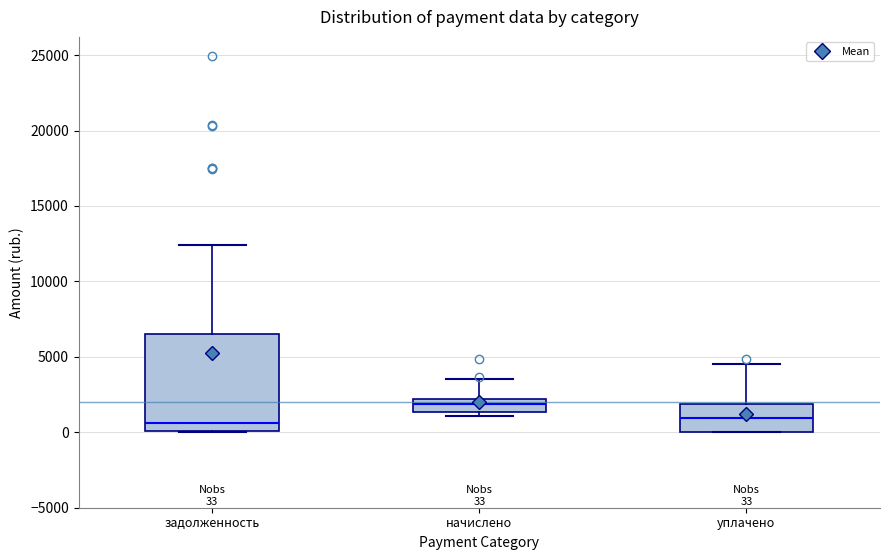

Comparing the boxes themselves (not the whiskers), which one is the tallest?

задолженность